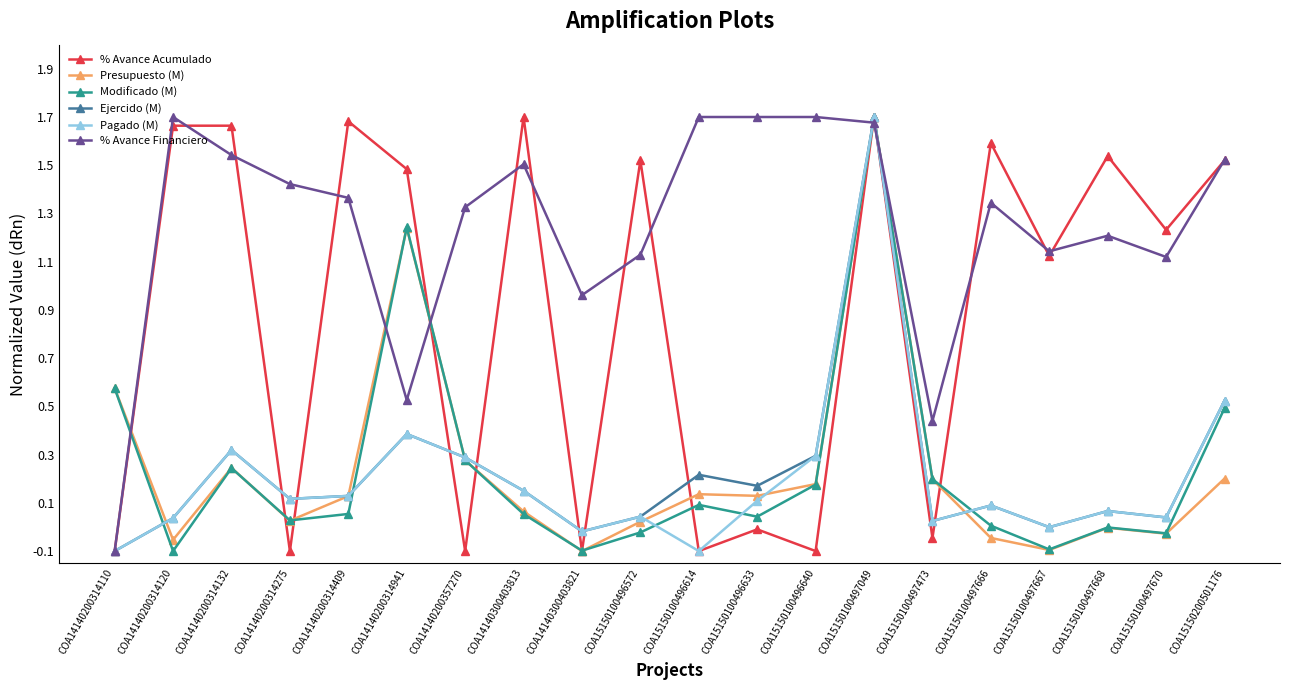

Which series has the largest total across all categories?

% Avance Financiero